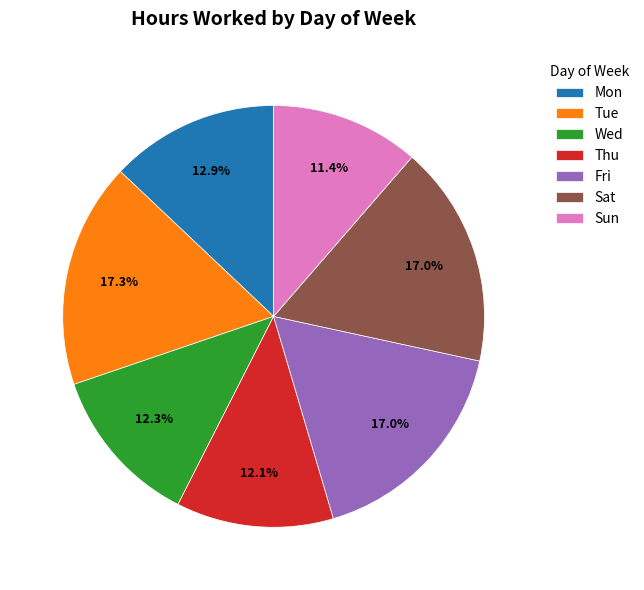

Is there any slice that represents more than half of the pie?

No